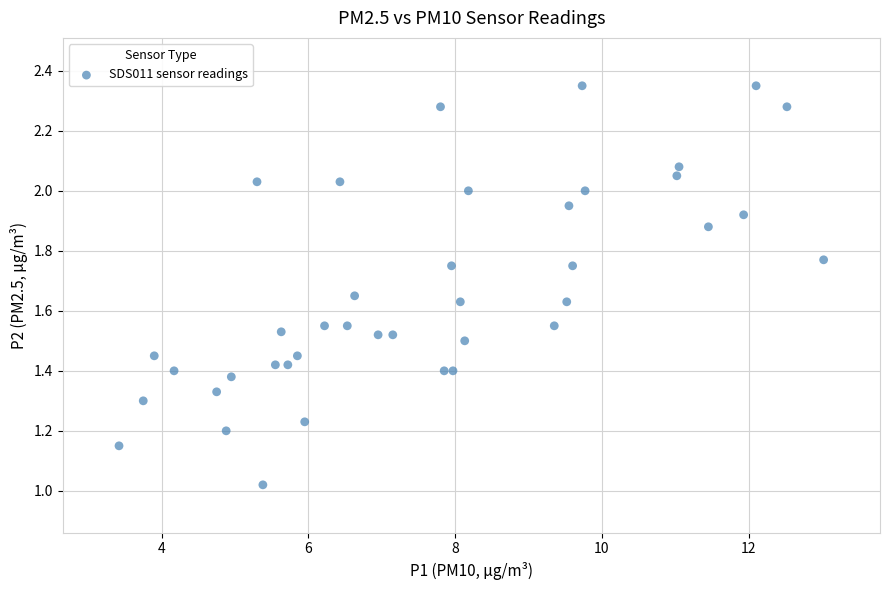

What is the range of X values (max minus min)?

9.6